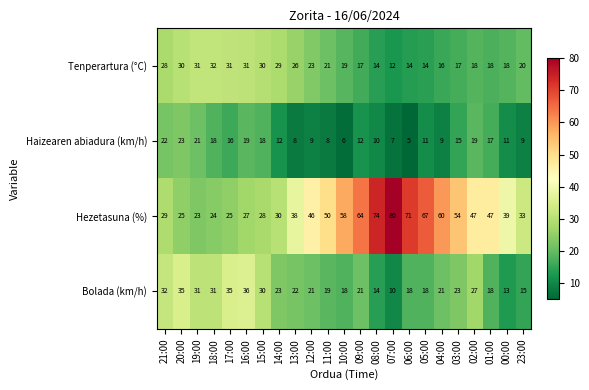

How many distinct data groups are displayed?

4